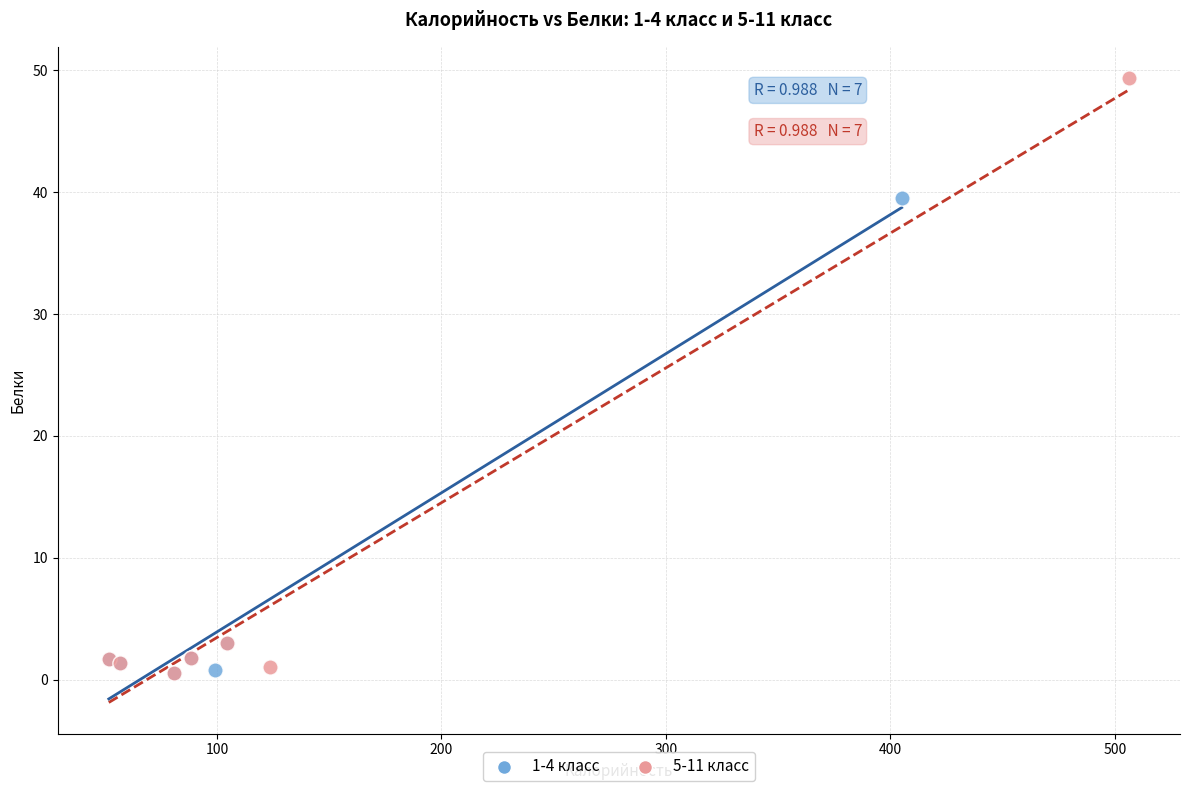

Which series contains the highest Y value?

5-11 класс